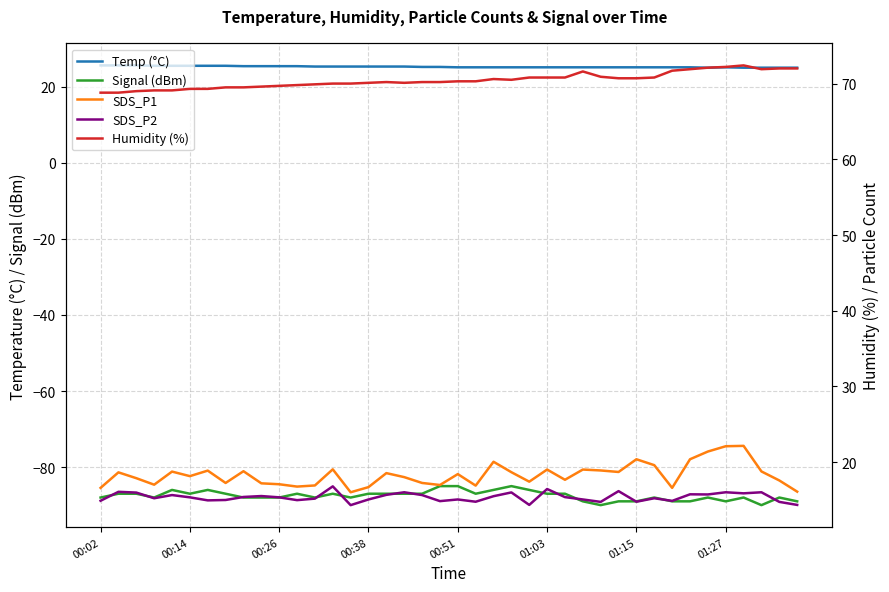

Where is Signal (dBm) nearest to the value -87?

00:14